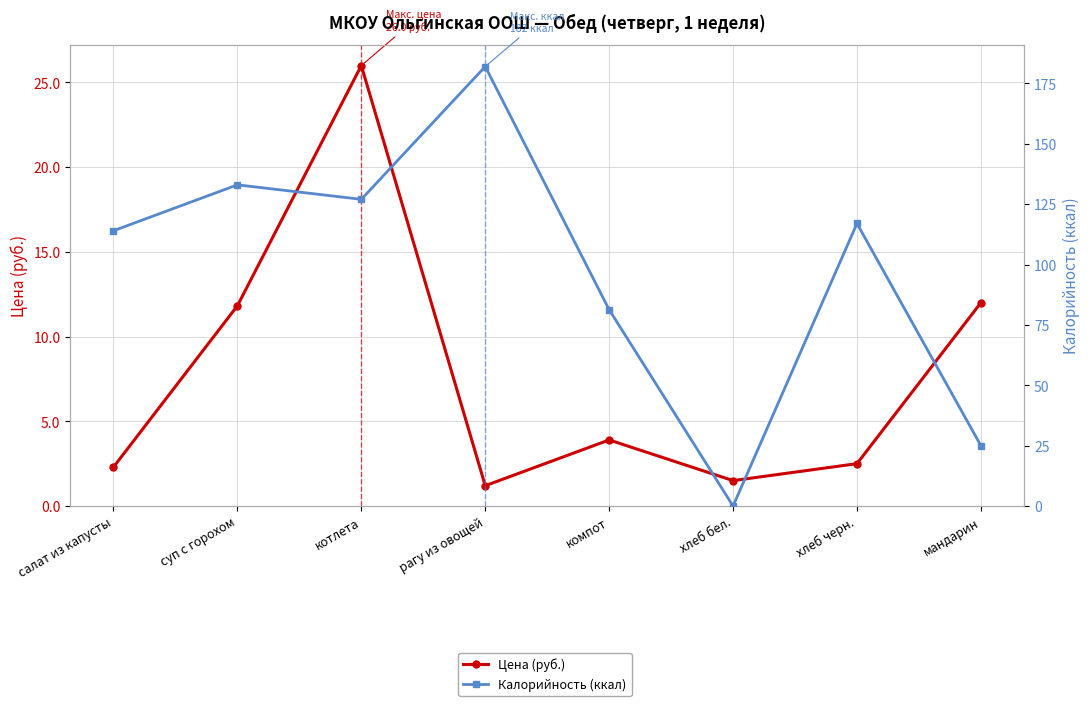

How many distinct data groups are displayed?

2